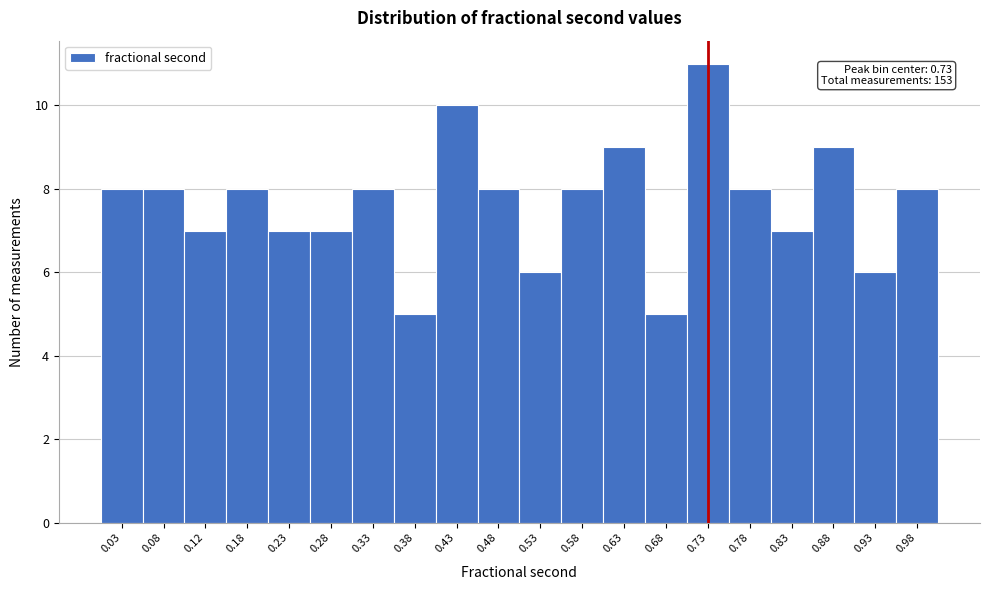

Over which range of the x-axis is the bar tallest?

0.70 to 0.75